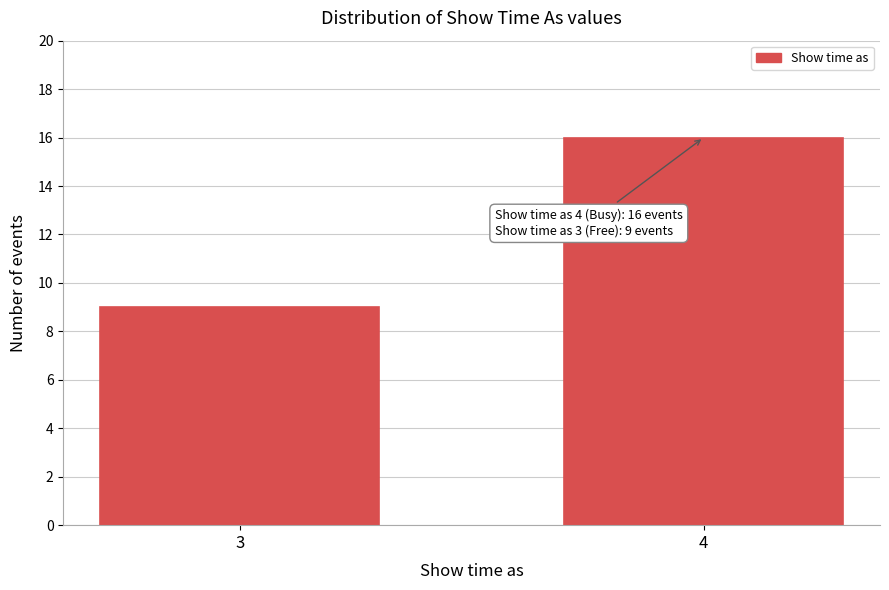

Reading left to right, transcribe all the data shown in this chart.

9	16